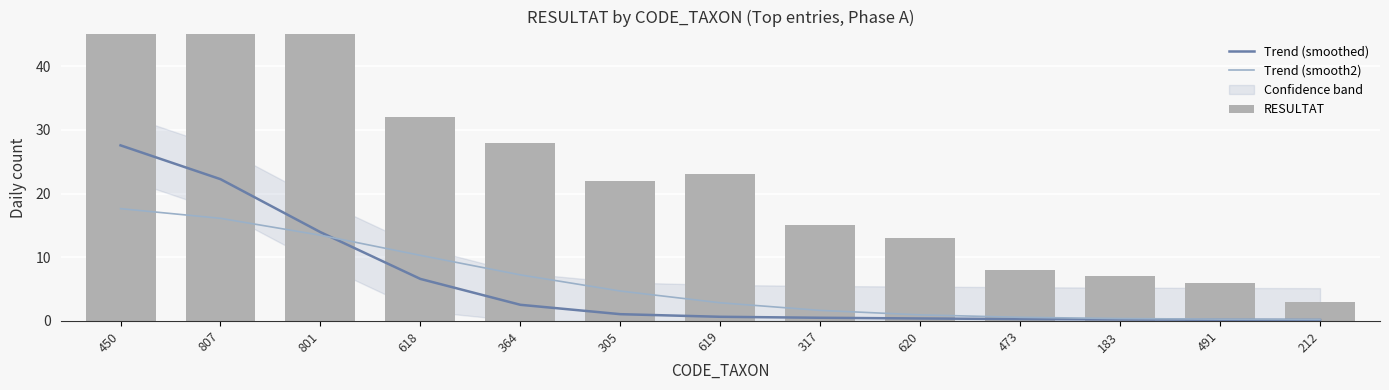

What position from the right is 212?

1